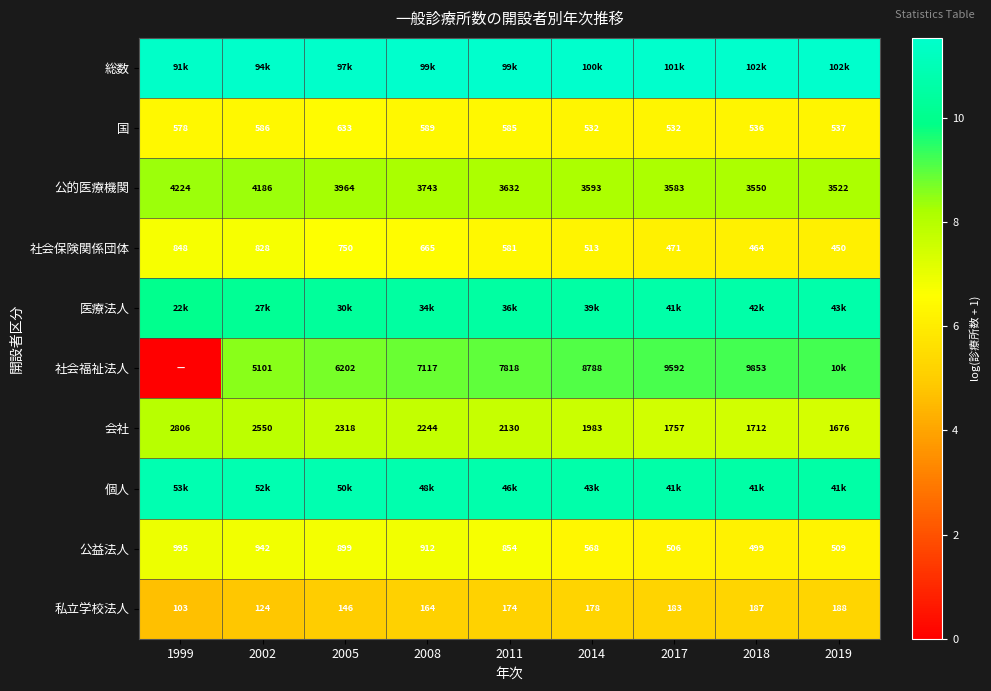

How many data points in 公益法人 are less than 854?

4